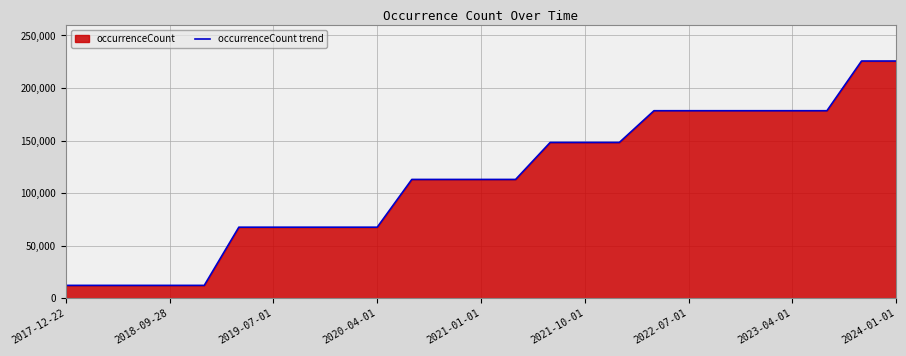

The value at 2018-09-28 is 12230. True or false?

True